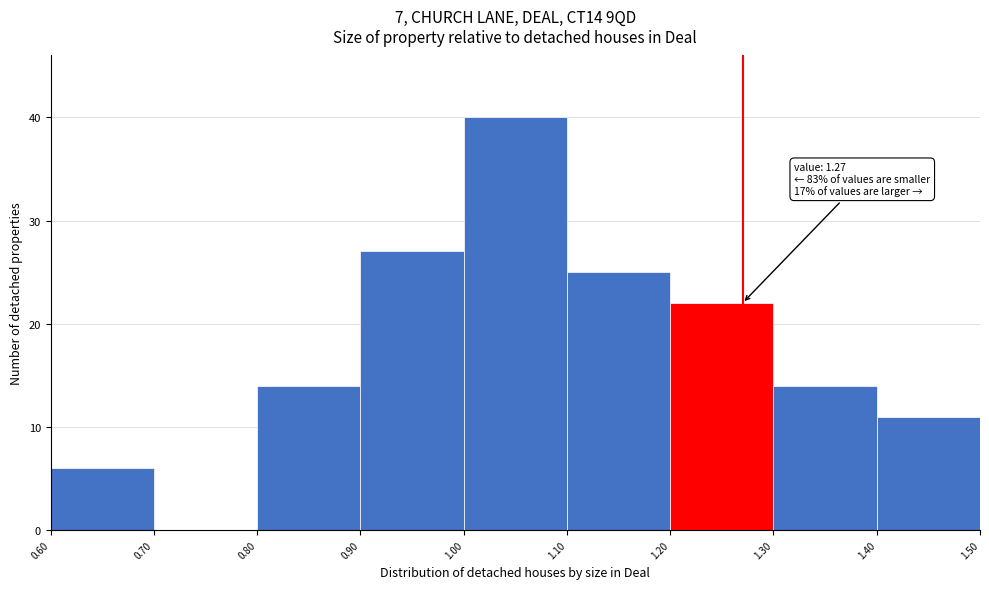

Over which range of the x-axis is the bar tallest?

1.00 to 1.10